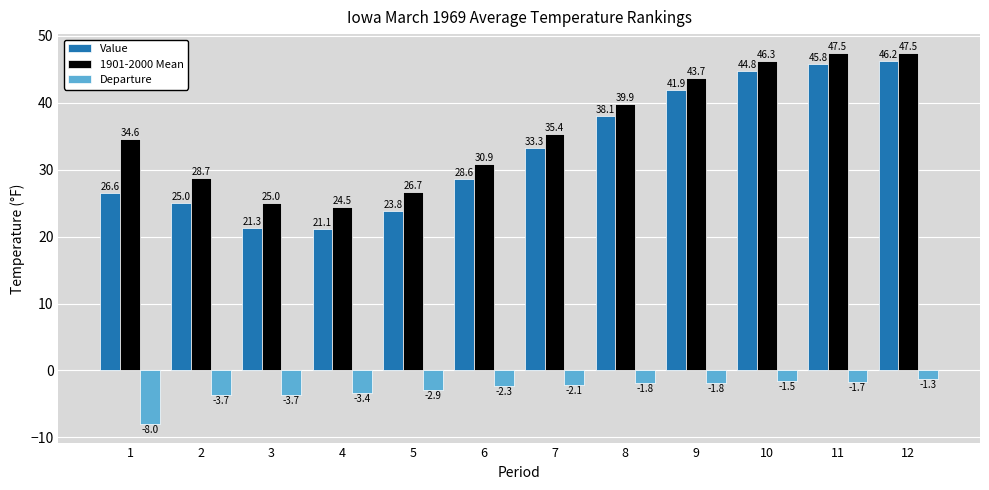

How many values in the 1901-2000 Mean series are below 35?

6